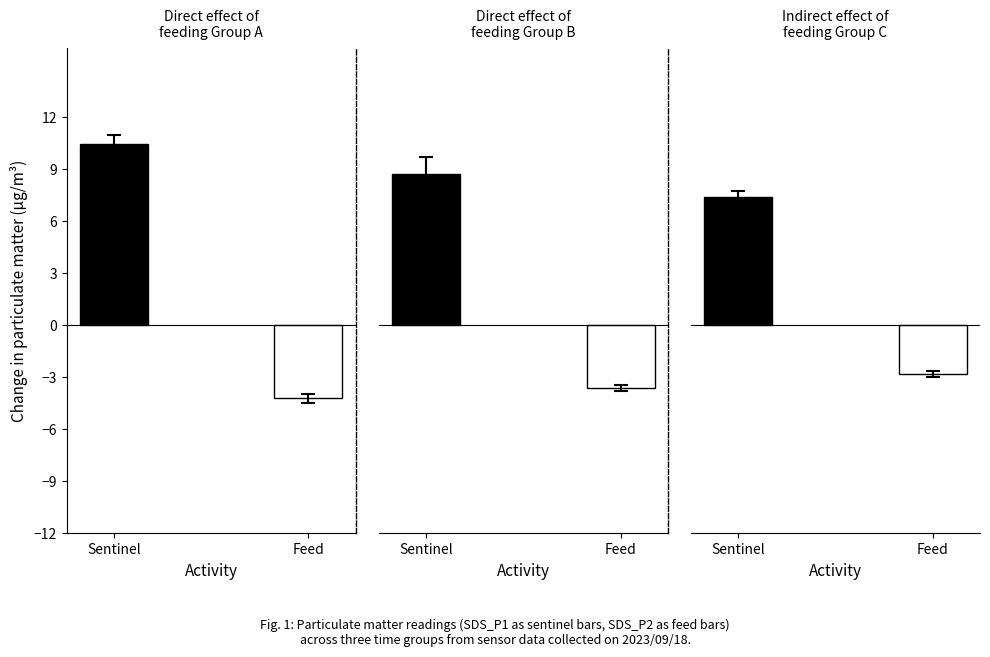

What is the average value of the SDS_P1 series?

8.9